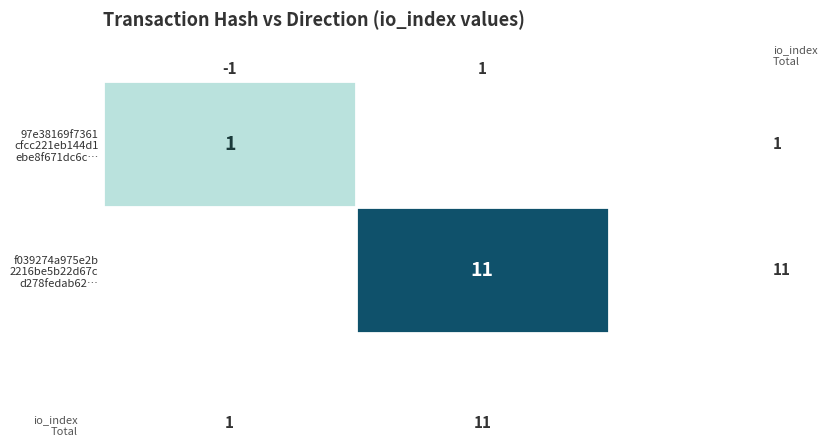

At which category does the chart reach its peak across all series?

1